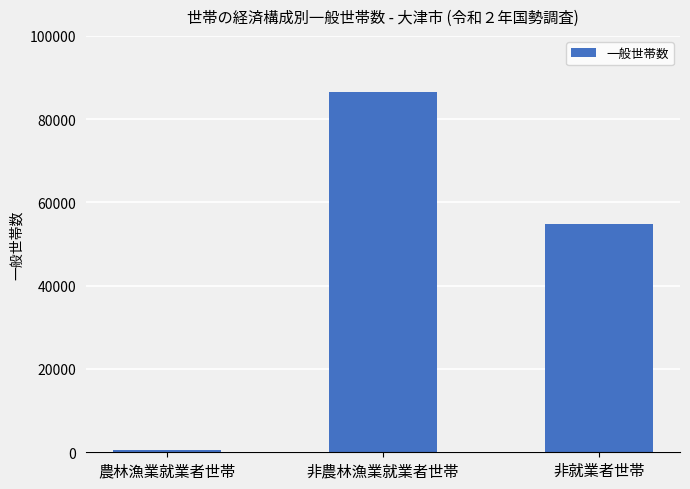

What is the sum of all values?

141708